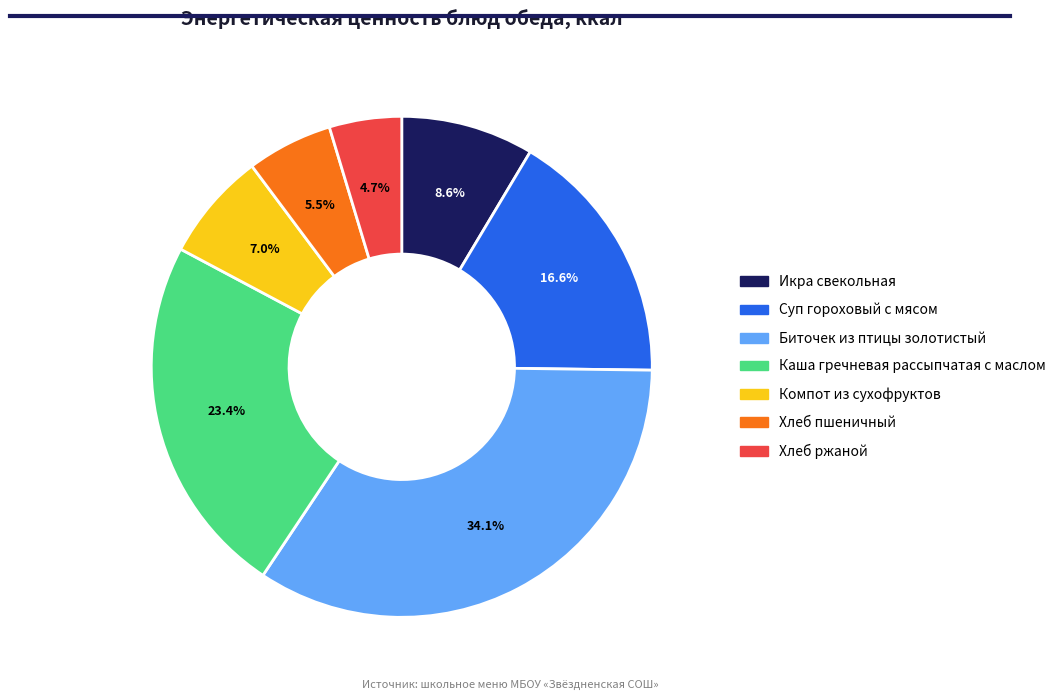

What is the smallest slice in the pie chart?

Хлеб ржаной